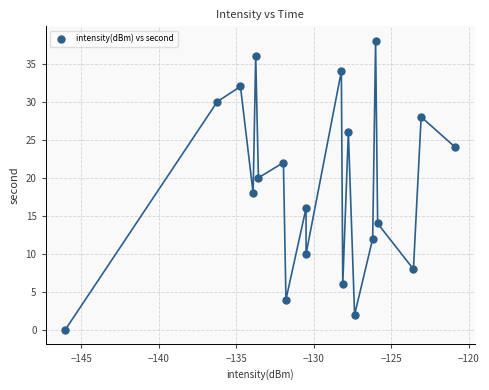

What is the range of Y values (max minus min)?

38